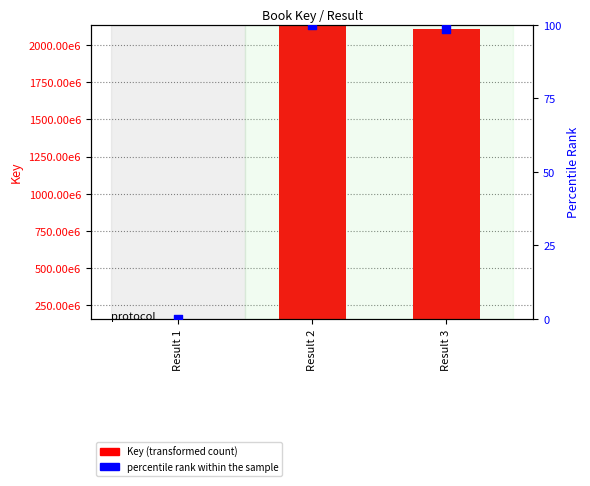

What are all the series names shown in the legend?

Key (transformed count), percentile rank within the sample